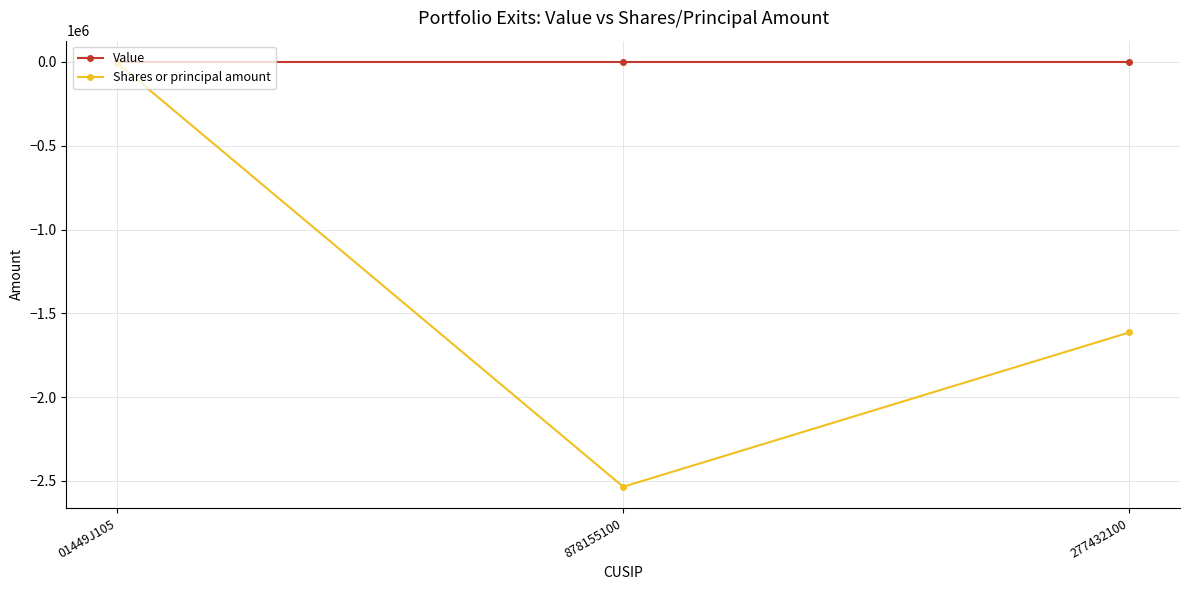

Does the chart display data point markers on the line(s)?

Yes